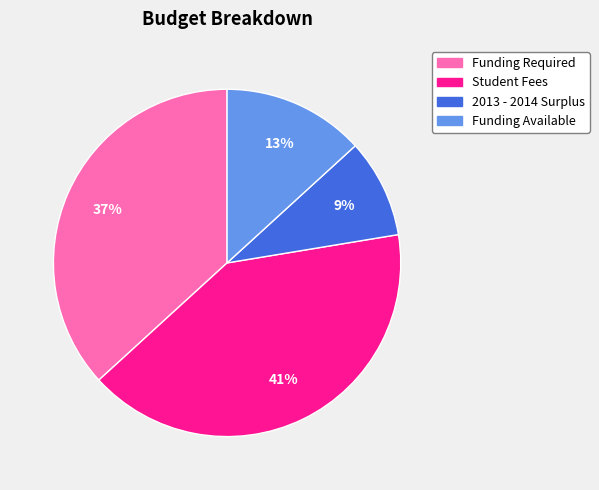

Is there a majority slice in this chart?

No